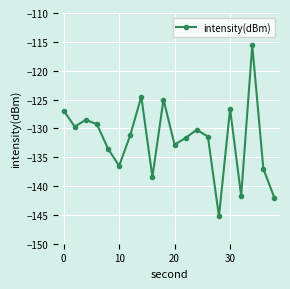

What is the difference between the second highest and second lowest values?

17.6